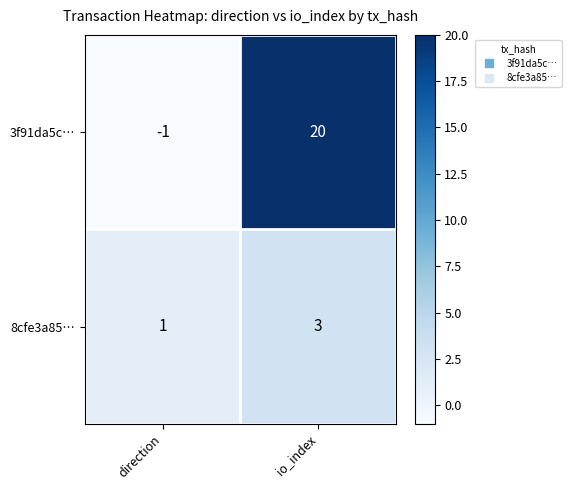

What is the sum of all 8cfe3a85… values?

4